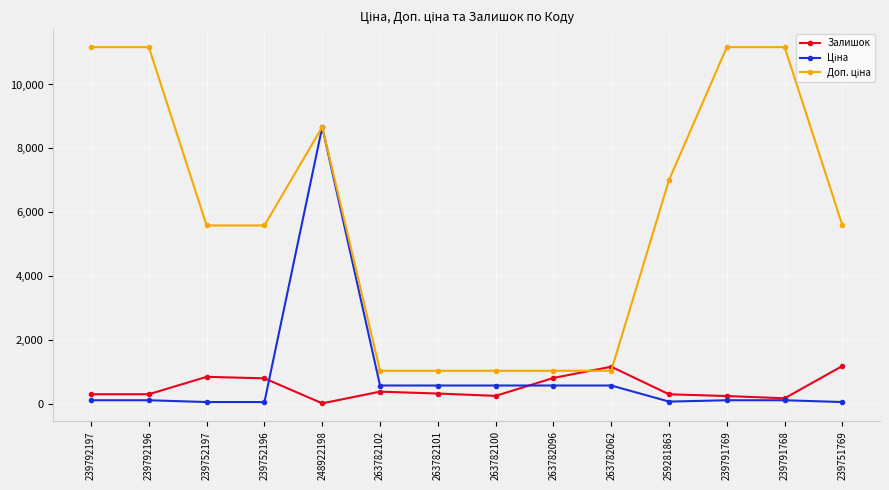

What is the label of the 4th point from the right?

259281863